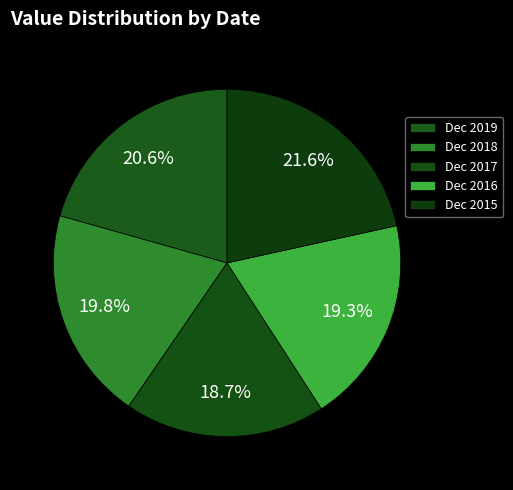

How many slices are in this pie chart?

5